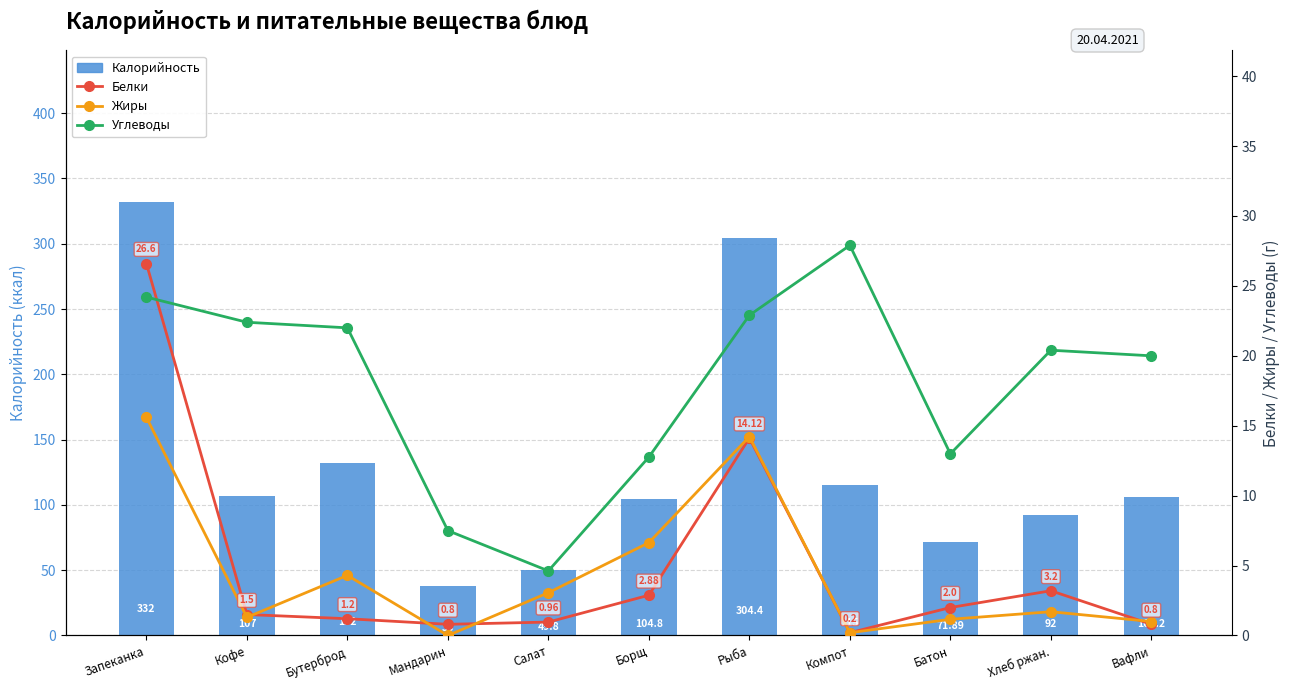

What is the label of the 9th bar from the right?

Бутерброд